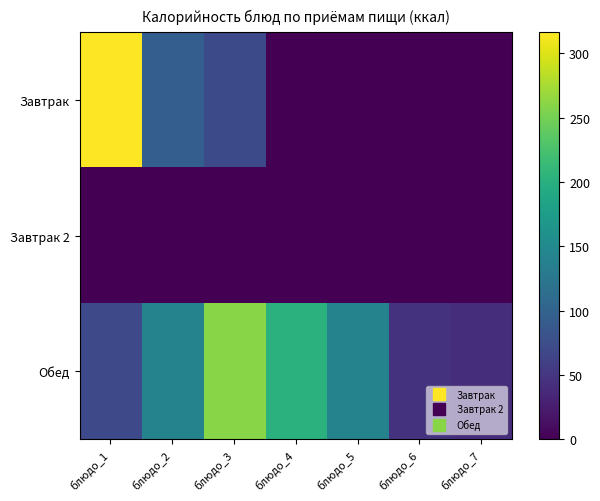

Rank the series at блюдо_2 from lowest to highest value.

Завтрак 2, Завтрак, Обед